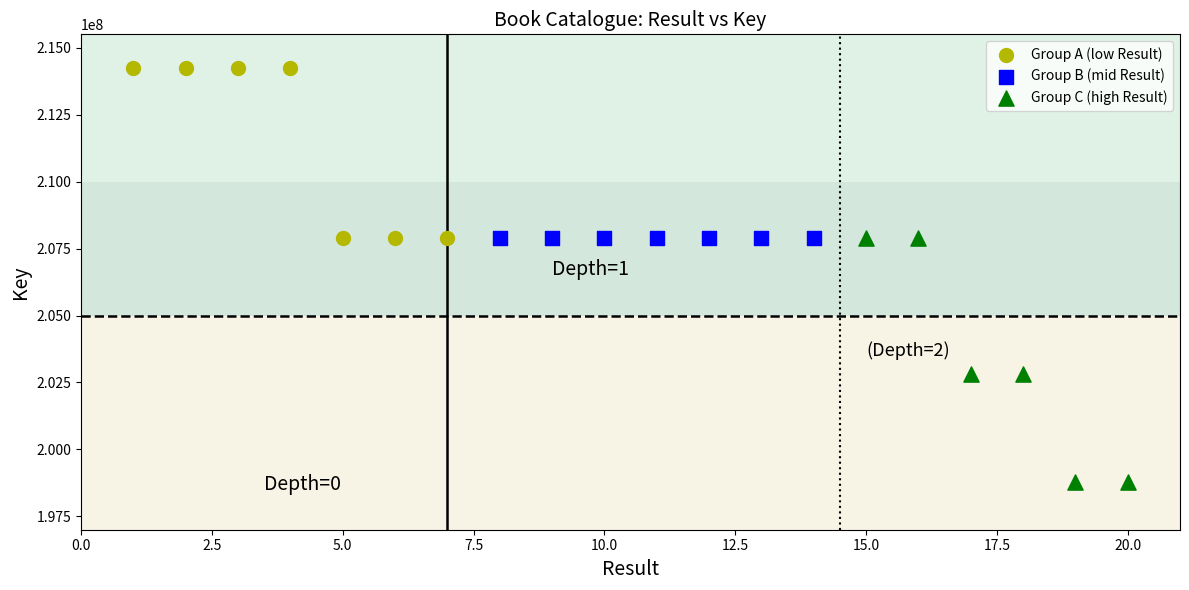

Which series contains the lowest Y value?

Group C (high Result)